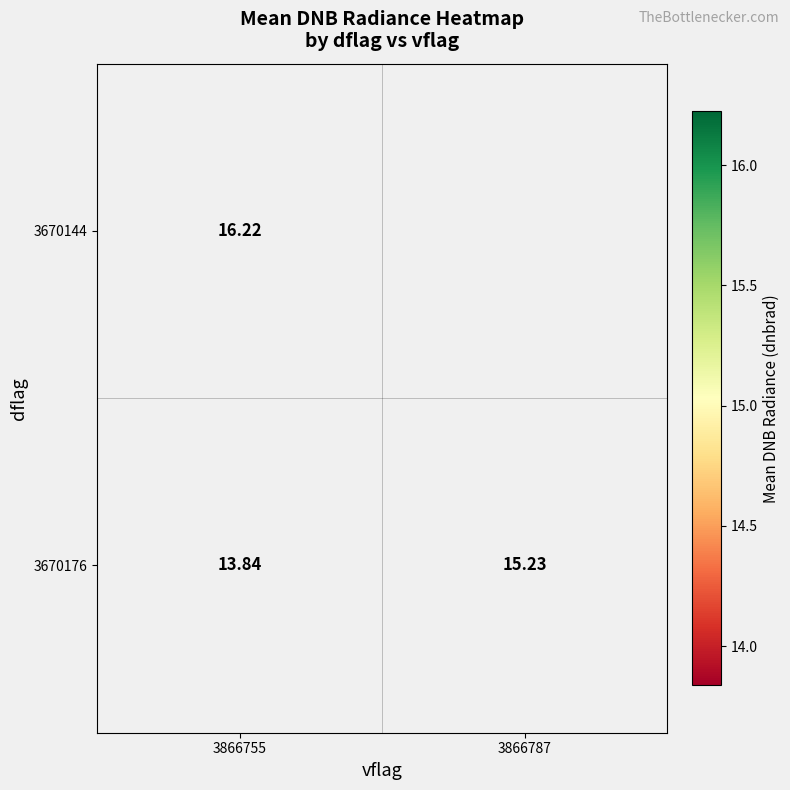

True or false: 3670176 has a value of 15.2 at 3866787.

True